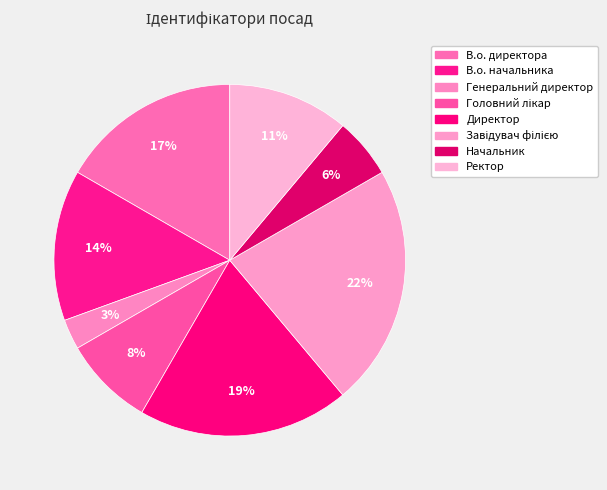

Count the number of slices in the pie.

8